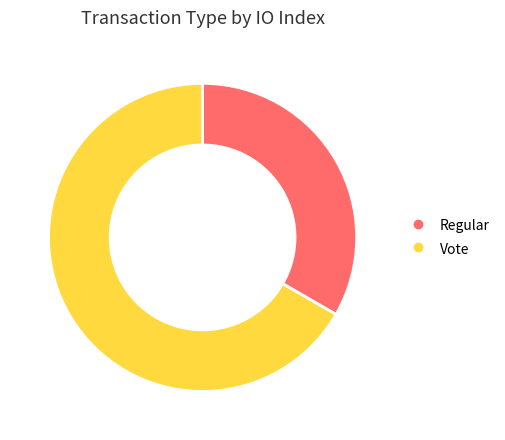

Combined, do Regular and Vote account for over 50%?

Yes